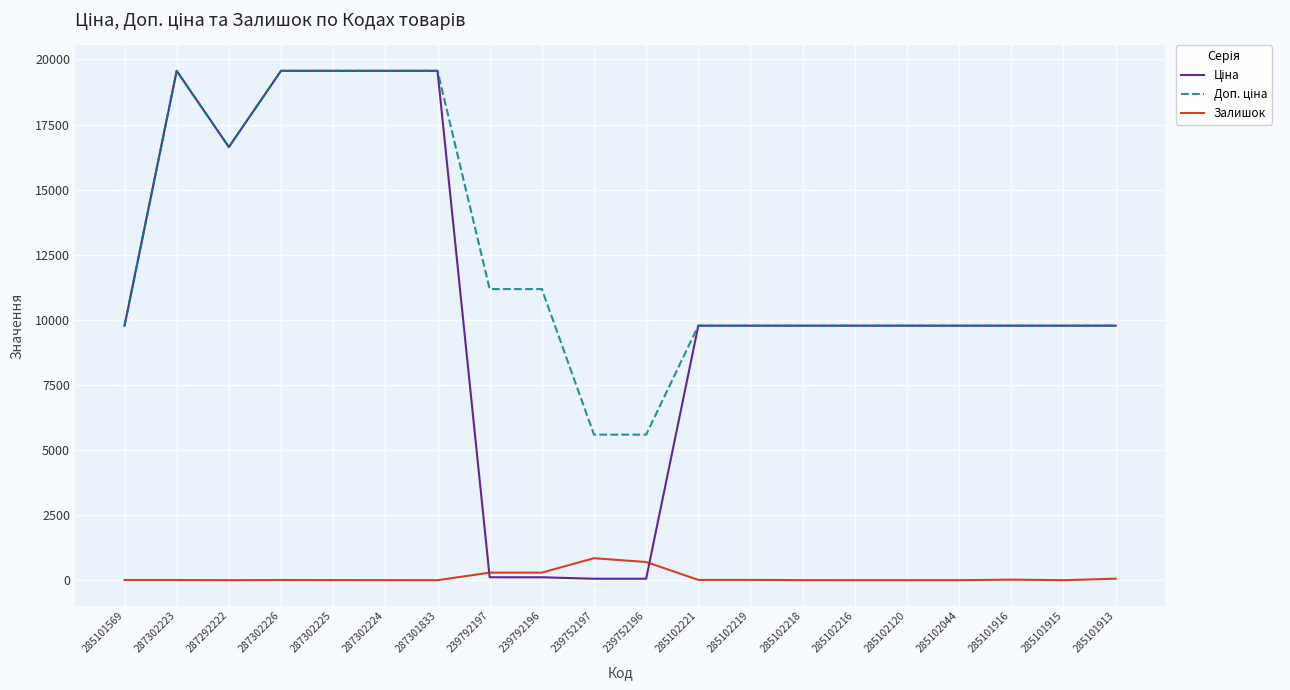

True or false: Залишок has a value of 290.0 at 239792196.

True